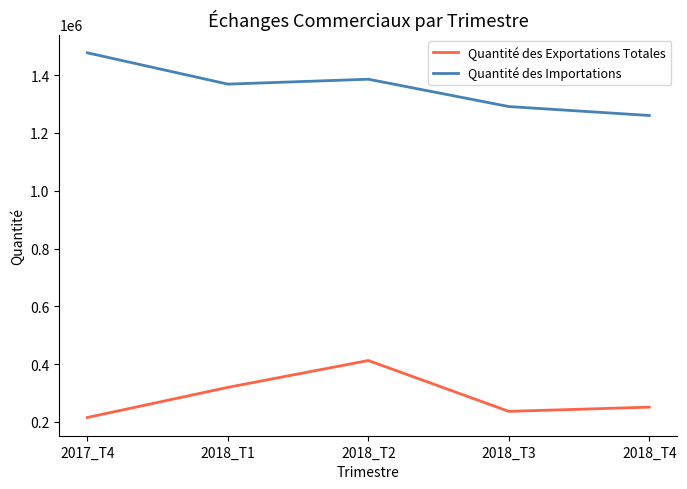

The Quantité des Exportations Totales series shows 412482.8 at 2018_T2. True or false?

True